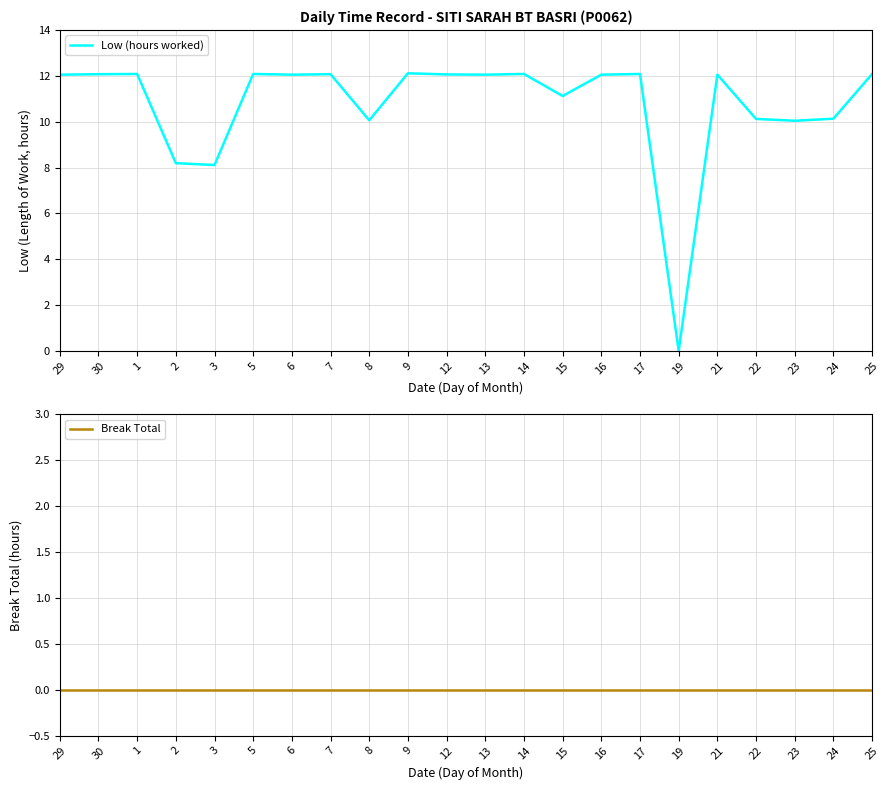

What is the label of the 1st point from the right?

25